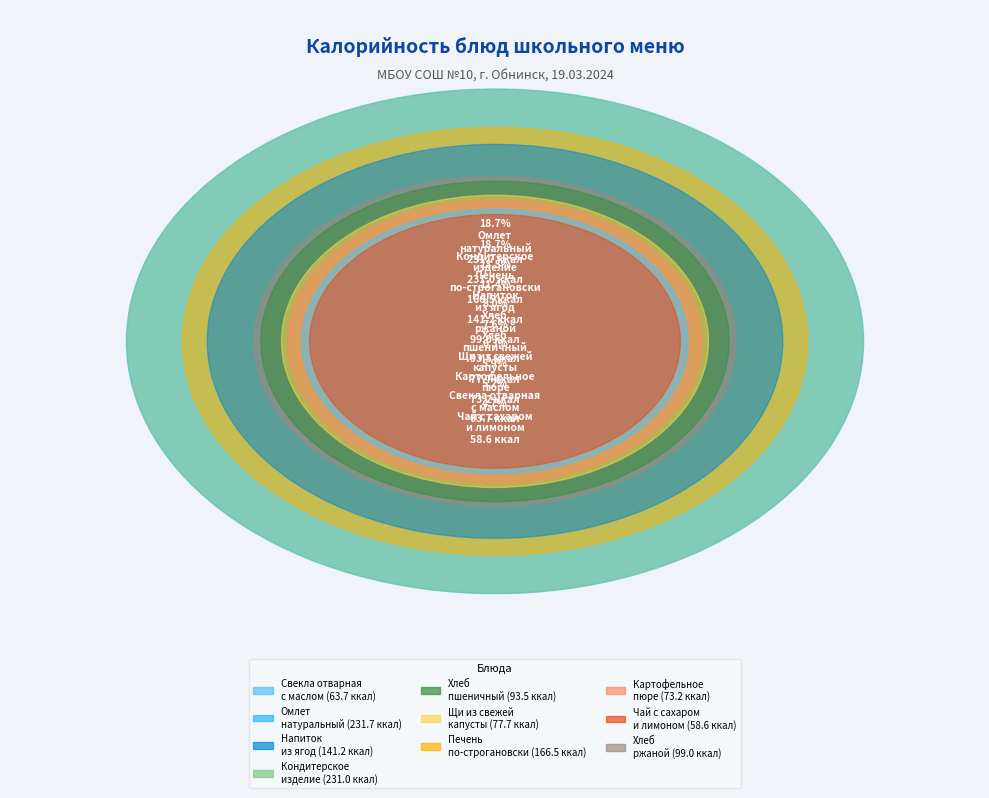

What is the largest slice in the pie chart?

Омлет
натуральный